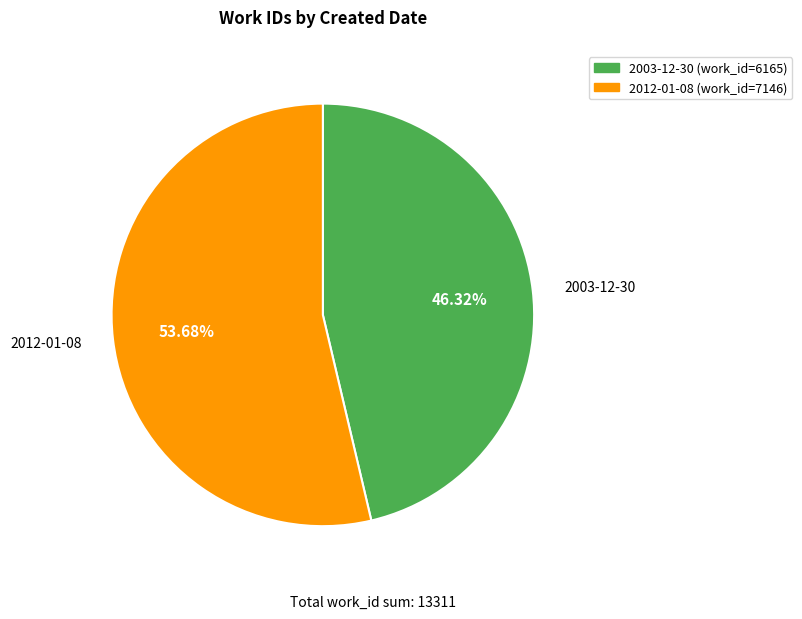

How much of the chart is everything except 2003-12-30?

53.7%